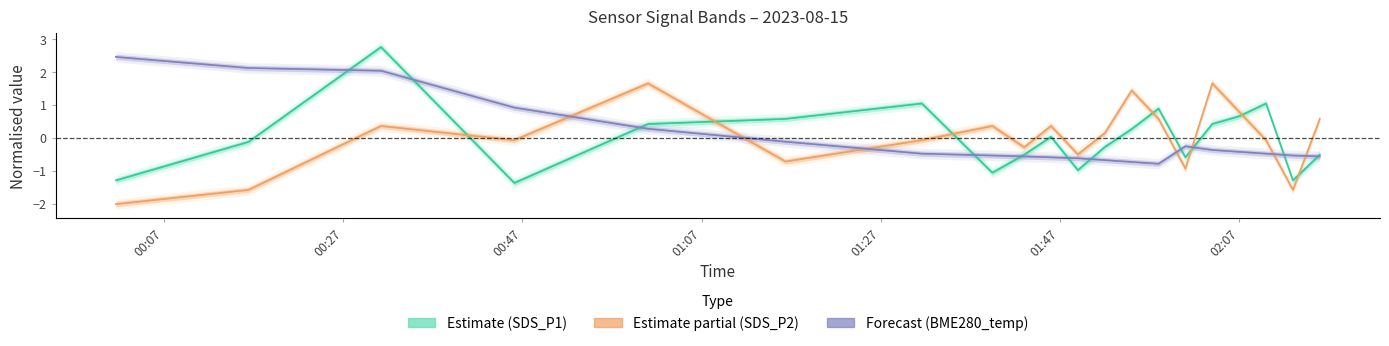

Rank the series by their maximum value, from lowest to highest.

SDS_P2, BME280_temperature, SDS_P1